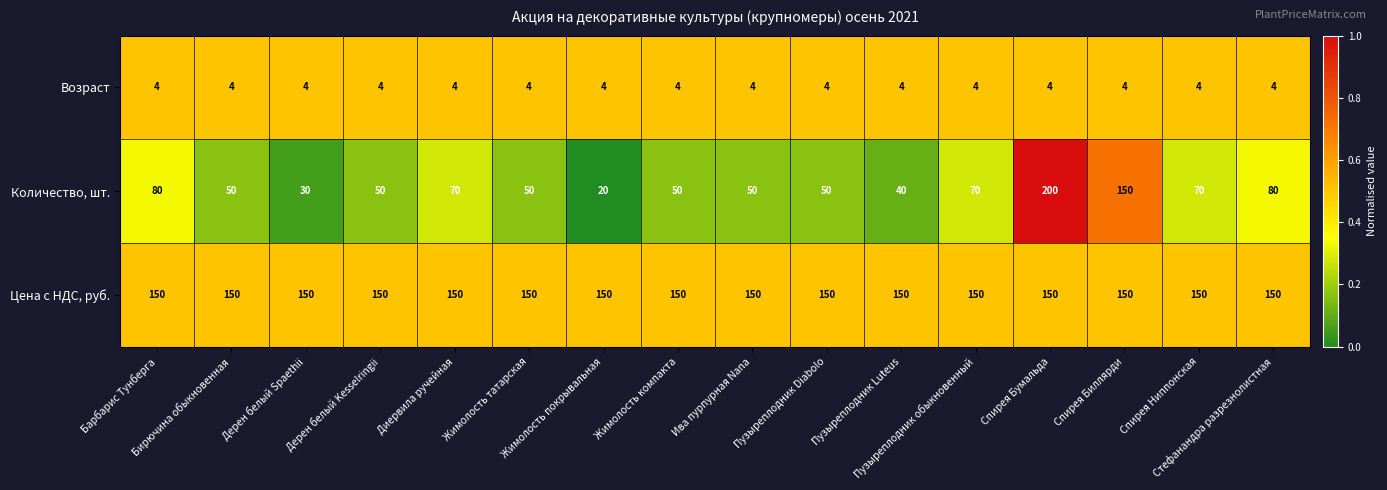

What is the spread (max minus min) of values at Пузыреплодник Diabolo?

146